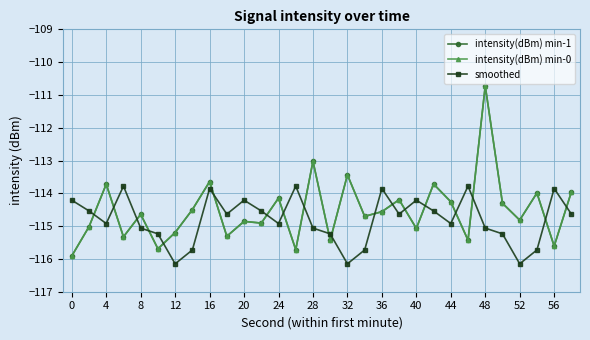

True or false: smoothed and intensity(dBm) min-1 intersect in this chart.

True